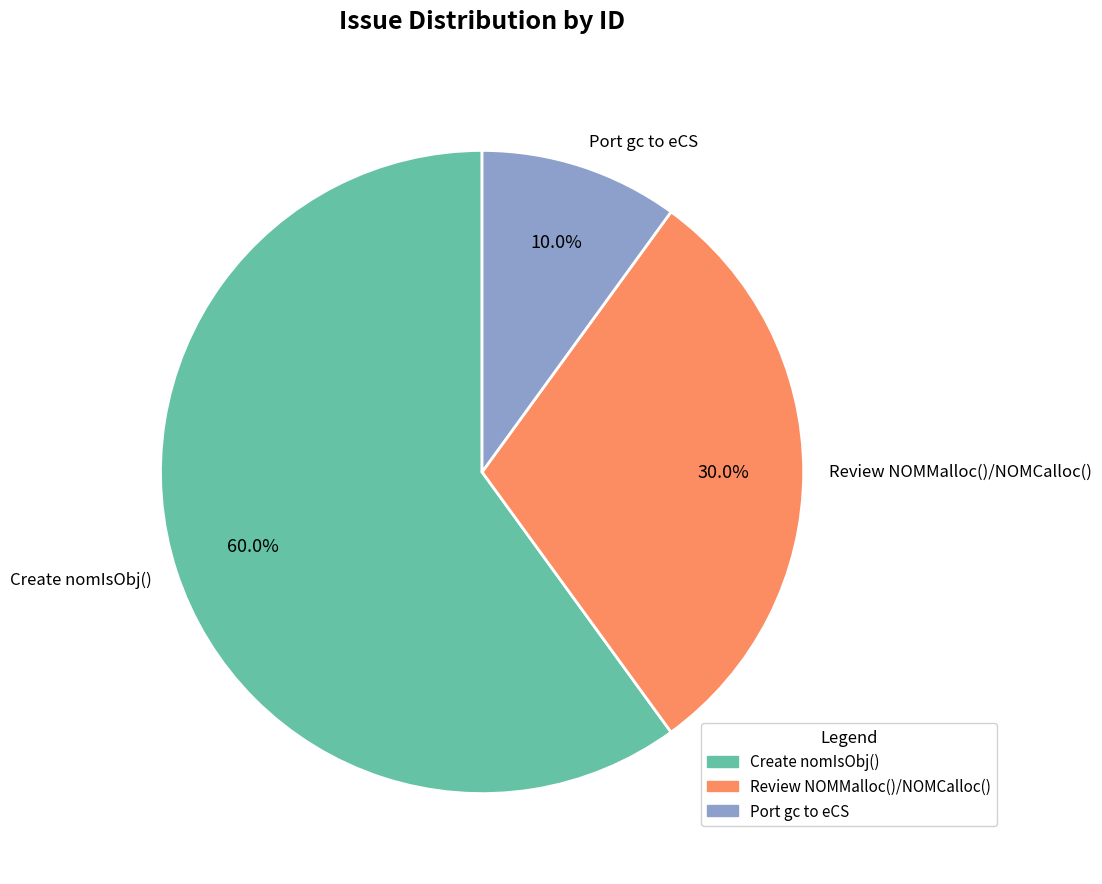

What is the ratio of the value at Review NOMMalloc()/NOMCalloc() to the value at Port gc to eCS?

3.0